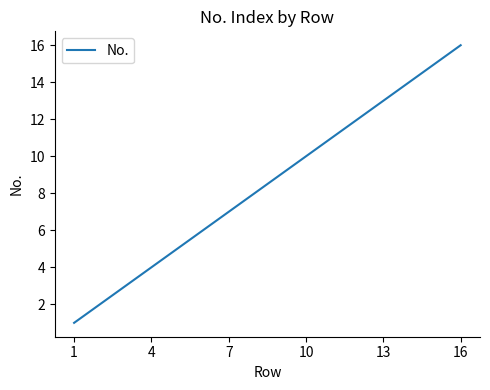

What is the difference between the maximum and minimum values?

15